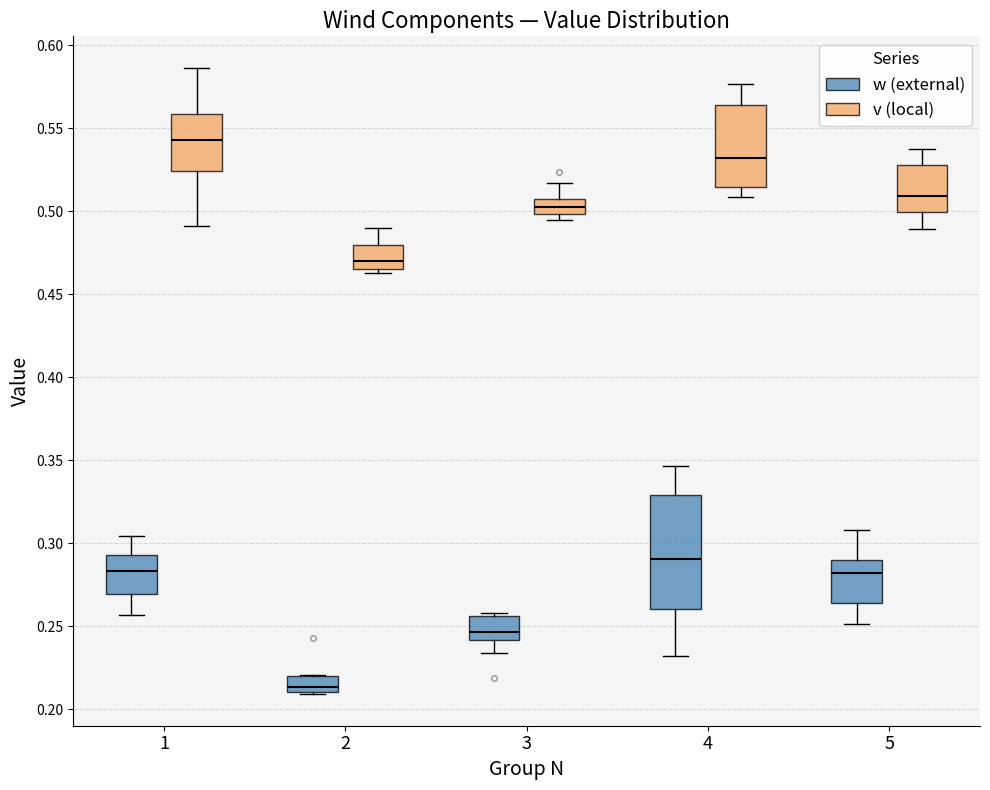

Which box's median line is the highest?

1 (v (local))